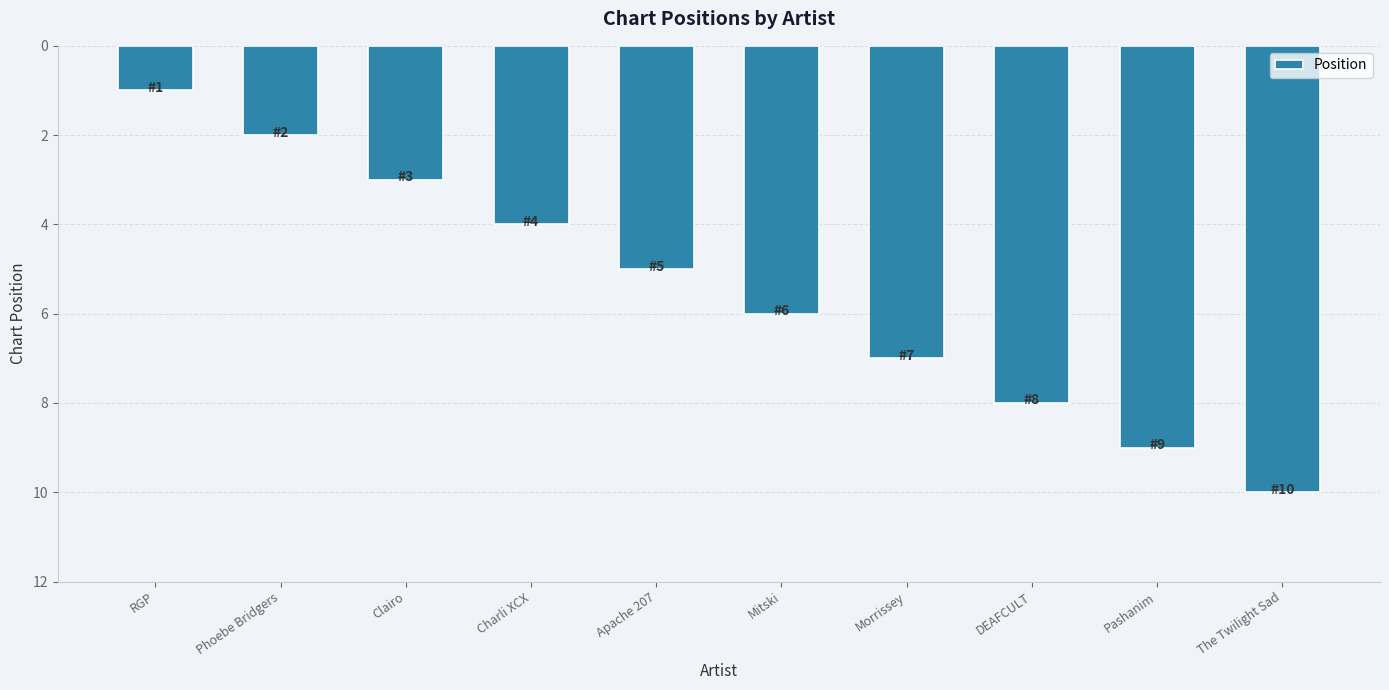

Rank the categories by value from highest to lowest.

The Twilight Sad, Pashanim, DEAFCULT, Morrissey, Mitski, Apache 207, Charli XCX, Clairo, Phoebe Bridgers, RGP